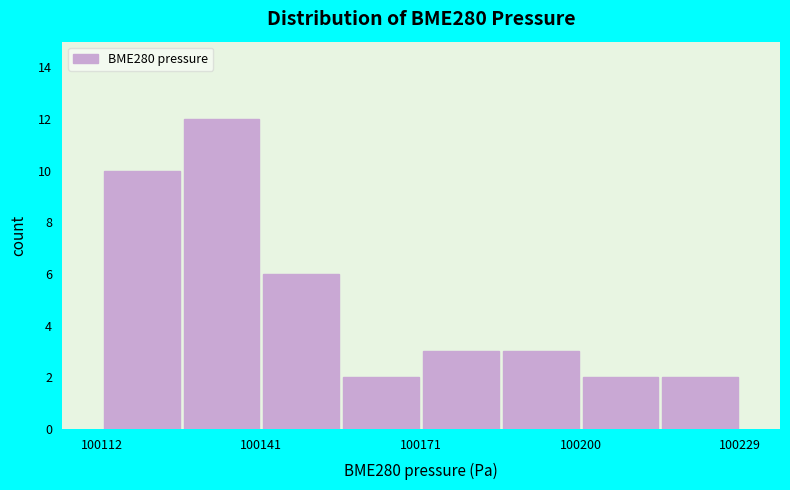

Around what value on the x-axis is the tallest bar? Give the approximate position of its centre, as read against the axis.

100135